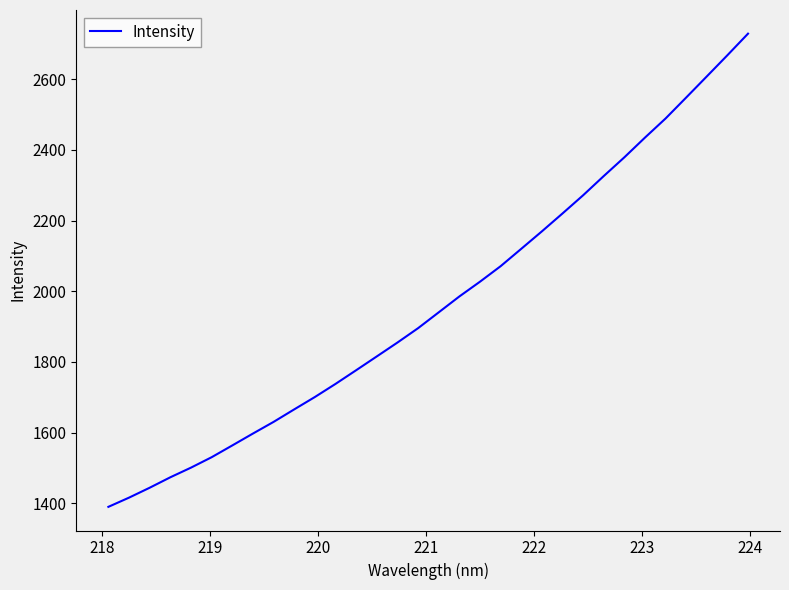

What is the sum of all values?

62984.1